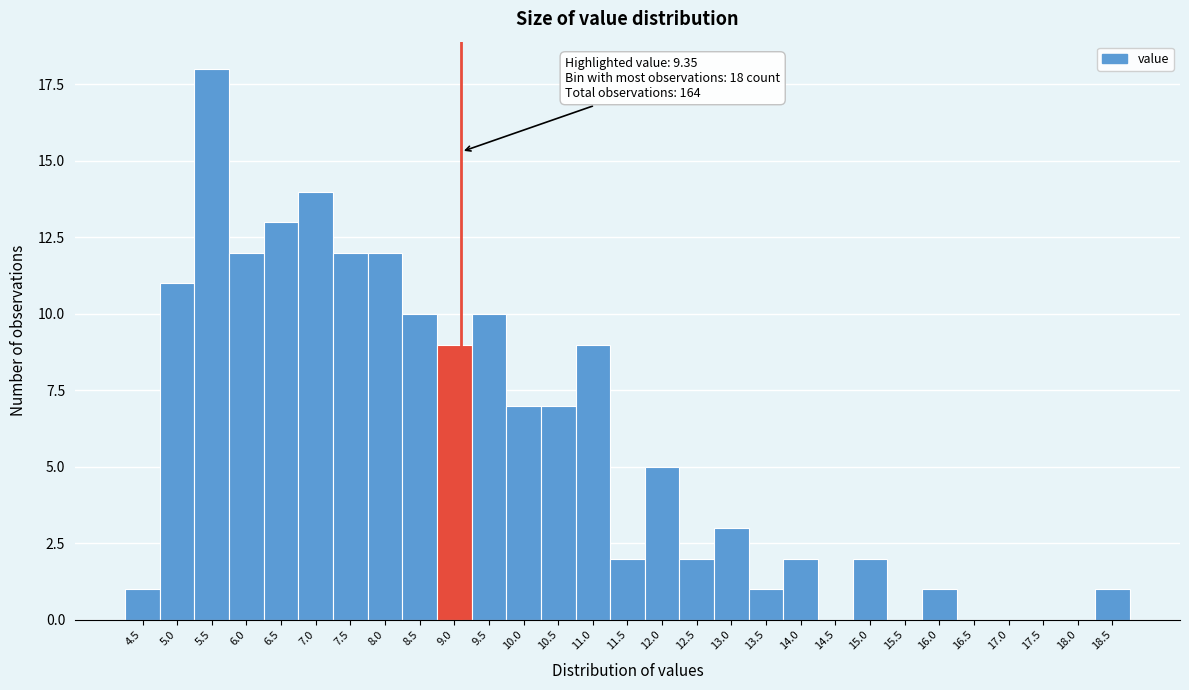

Reading left to right, what are all the values shown in this chart?

4.5=1	5.0=11	5.5=18	6.0=12	6.5=13	7.0=14	7.5=12	8.0=12	8.5=10	9.0=9	9.5=10	10.0=7	10.5=7	11.0=9	11.5=2	12.0=5	12.5=2	13.0=3	13.5=1	14.0=2	14.5=0	15.0=2	15.5=0	16.0=1	16.5=0	17.0=0	17.5=0	18.0=0	18.5=1